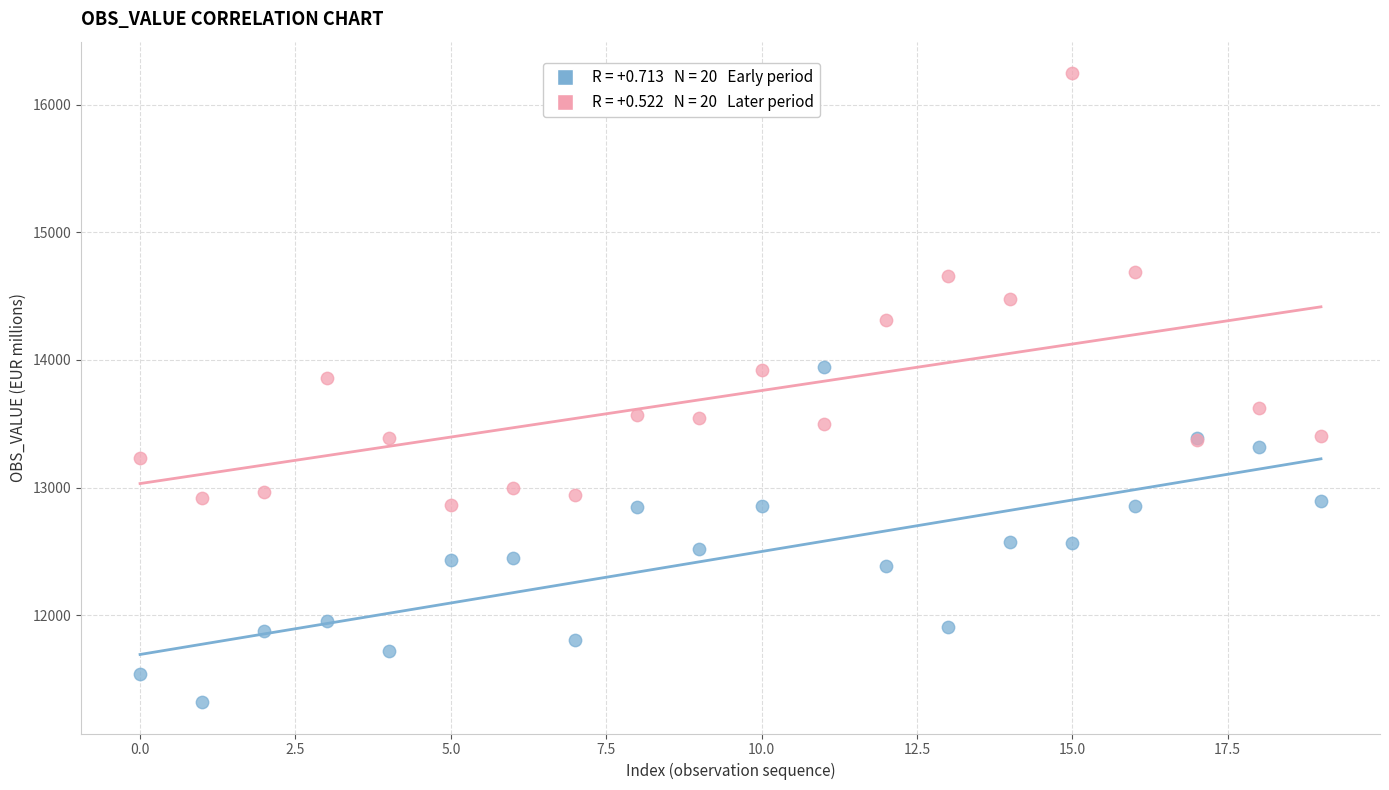

Across all series, what Y value is closest to 13783?

13859